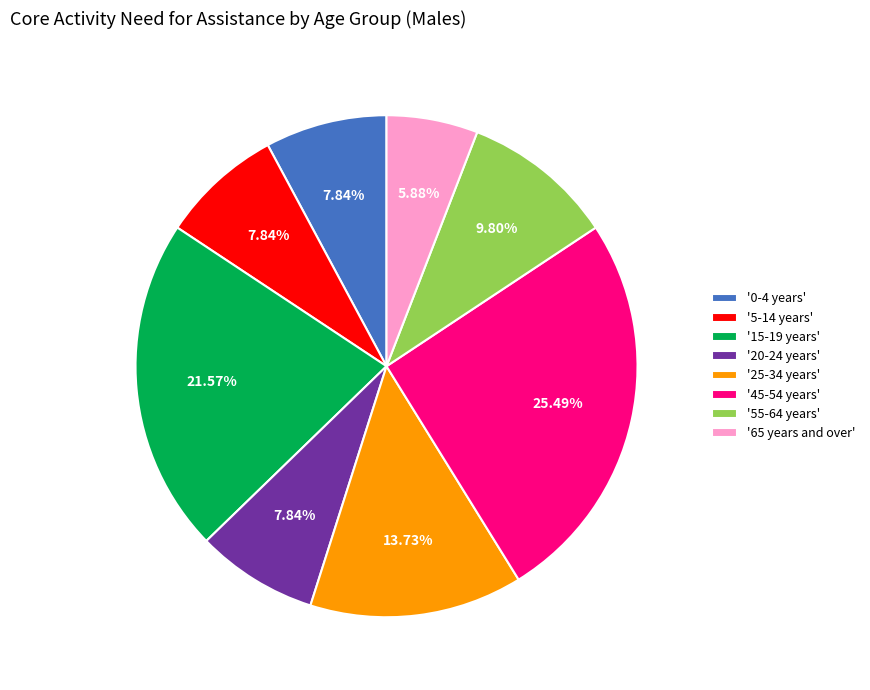

Does any single category account for the majority?

No